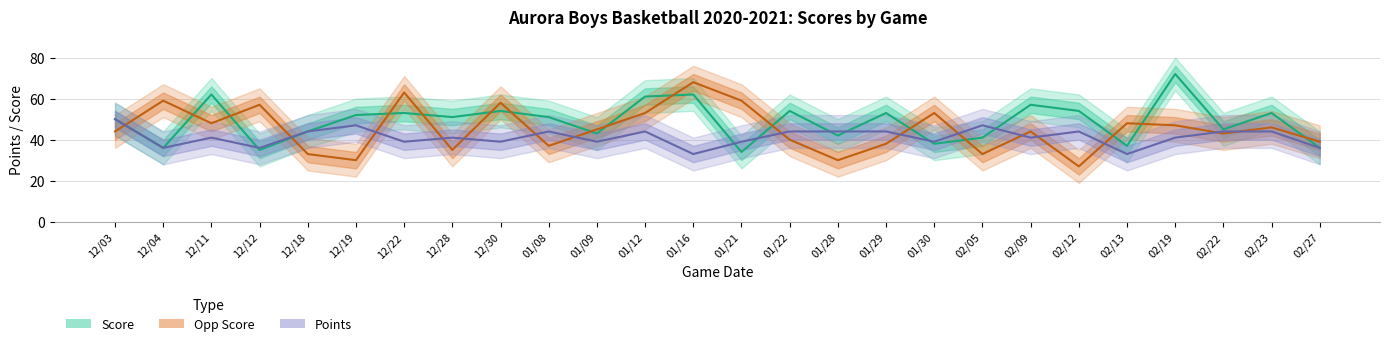

Rank the categories by Score value from lowest to highest.

01/21, 12/12, 12/04, 02/27, 02/13, 01/30, 02/05, 01/28, 01/09, 12/18, 02/22, 12/03, 12/28, 01/08, 12/19, 12/22, 01/29, 02/23, 12/30, 01/22, 02/12, 02/09, 01/12, 12/11, 01/16, 02/19